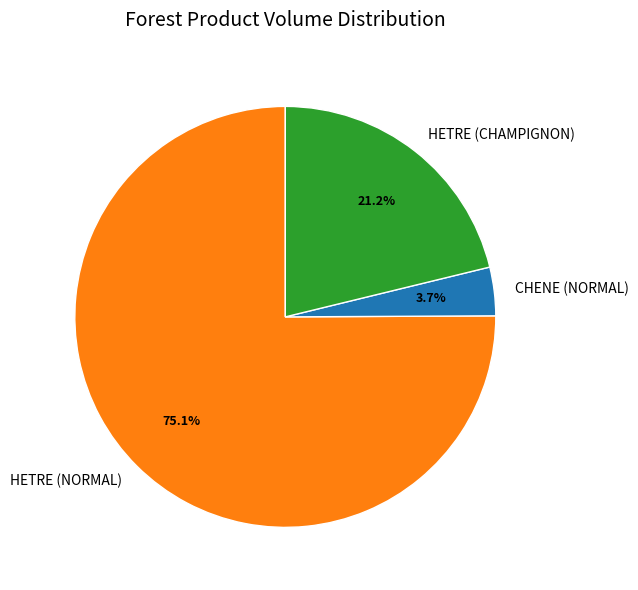

To the nearest percent, what is the average slice percentage?

33%